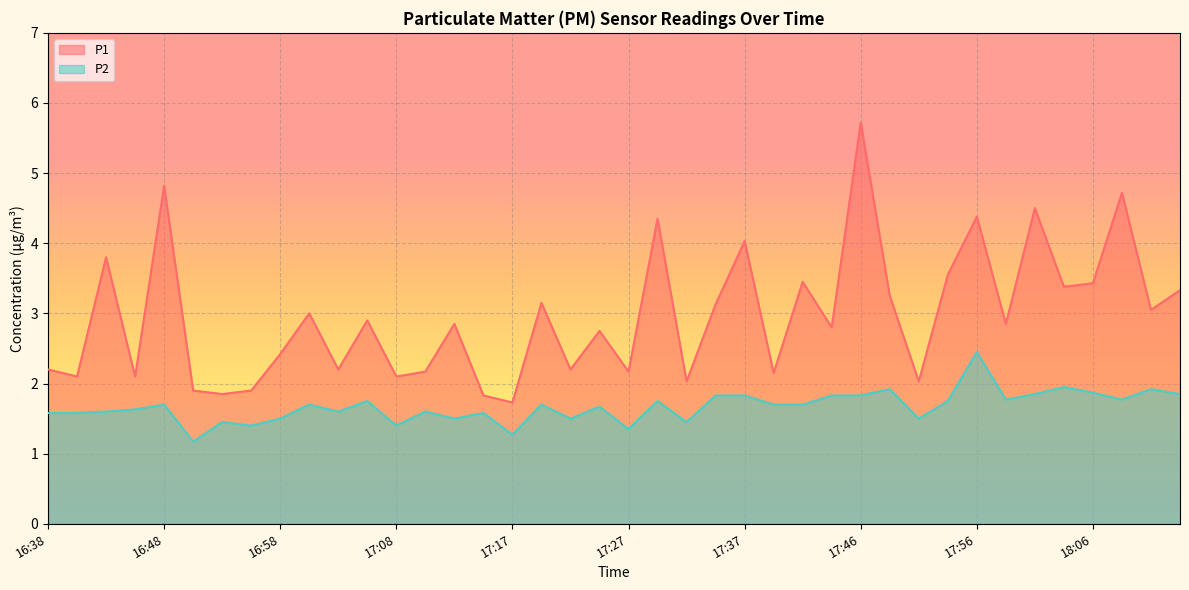

What is the average value of the P2 series?

1.7